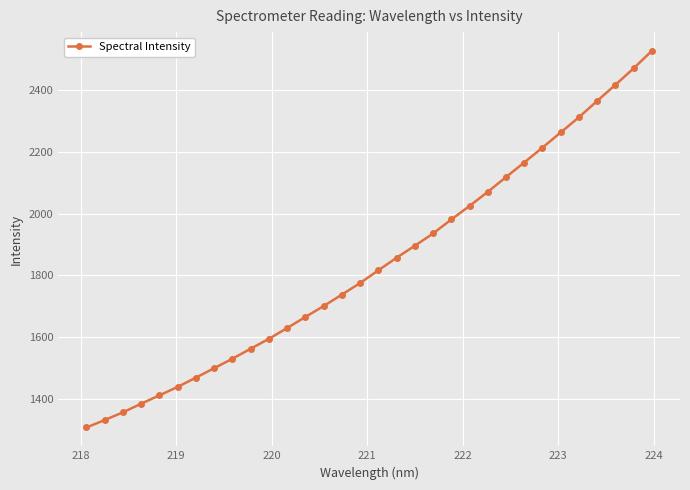

What is the greatest value displayed?

2527.1